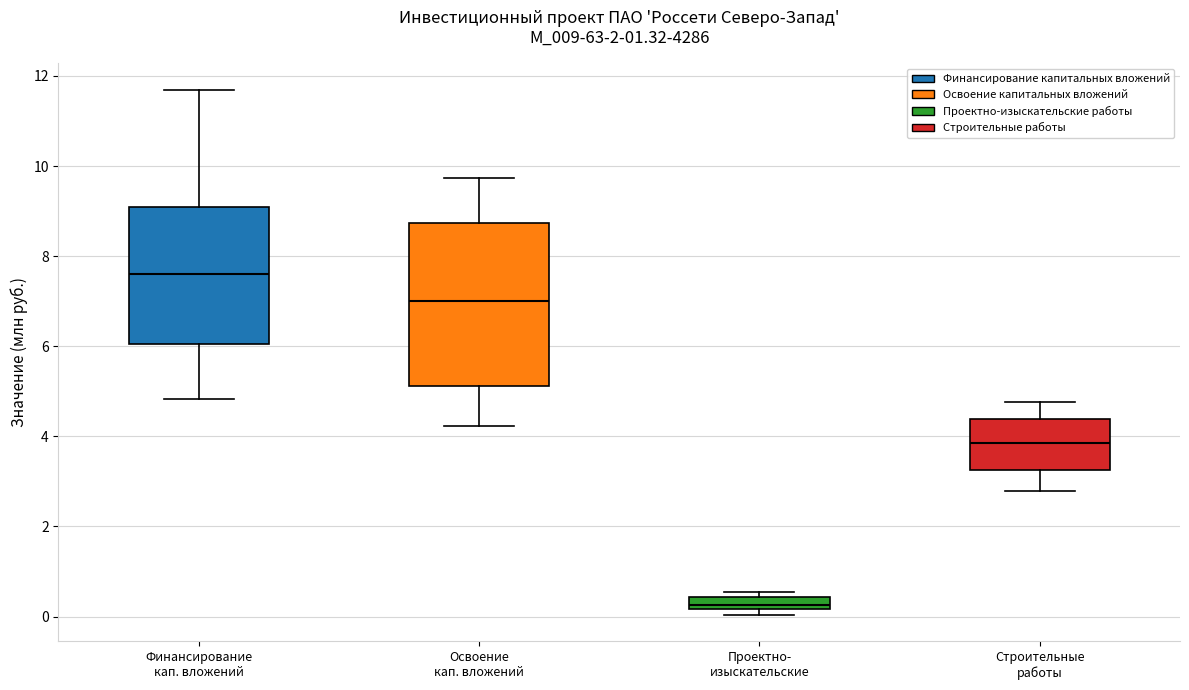

Which box's median line is the highest?

Финансирование кап. вложений